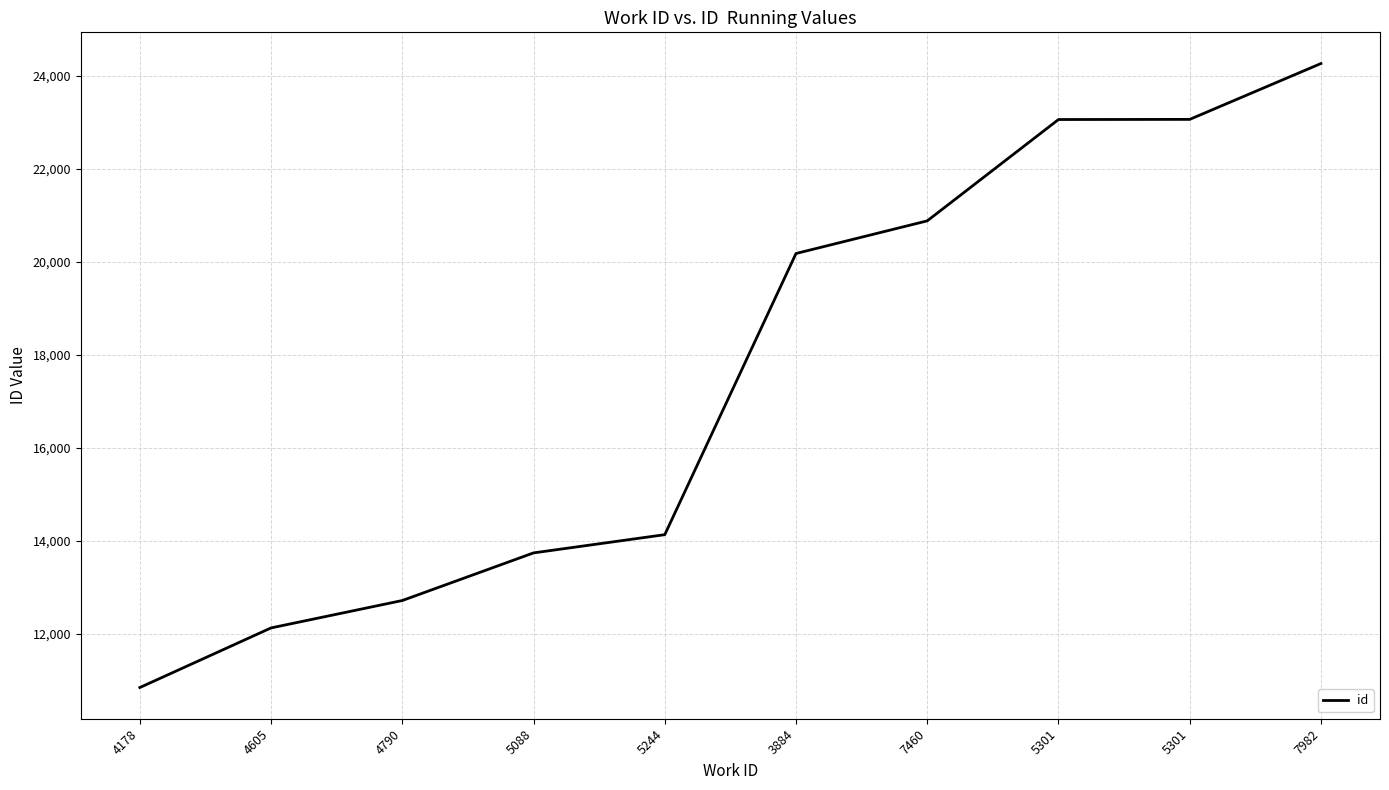

What is the difference between the values at 7460 and 3884?

702